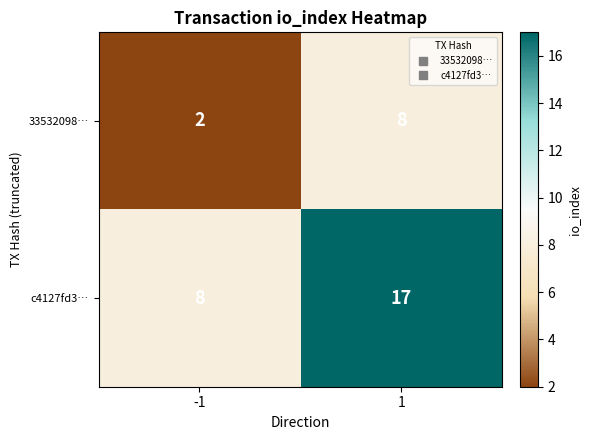

Reading right to left, transcribe all the data shown in this chart.

33532098…: 1=8	-1=2
c4127fd3…: 1=17	-1=8